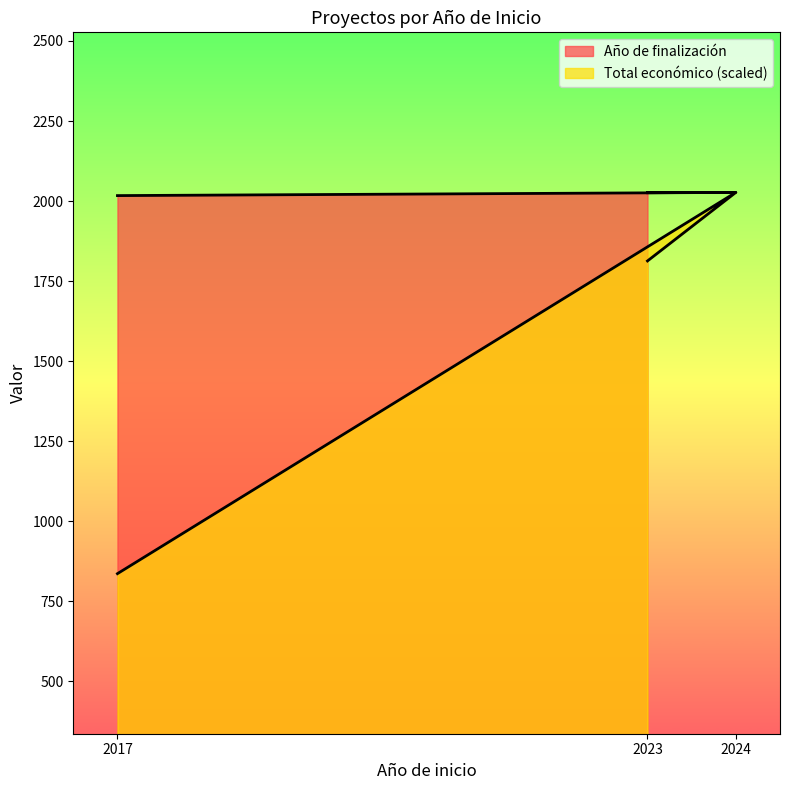

How many data points does each series have?

3